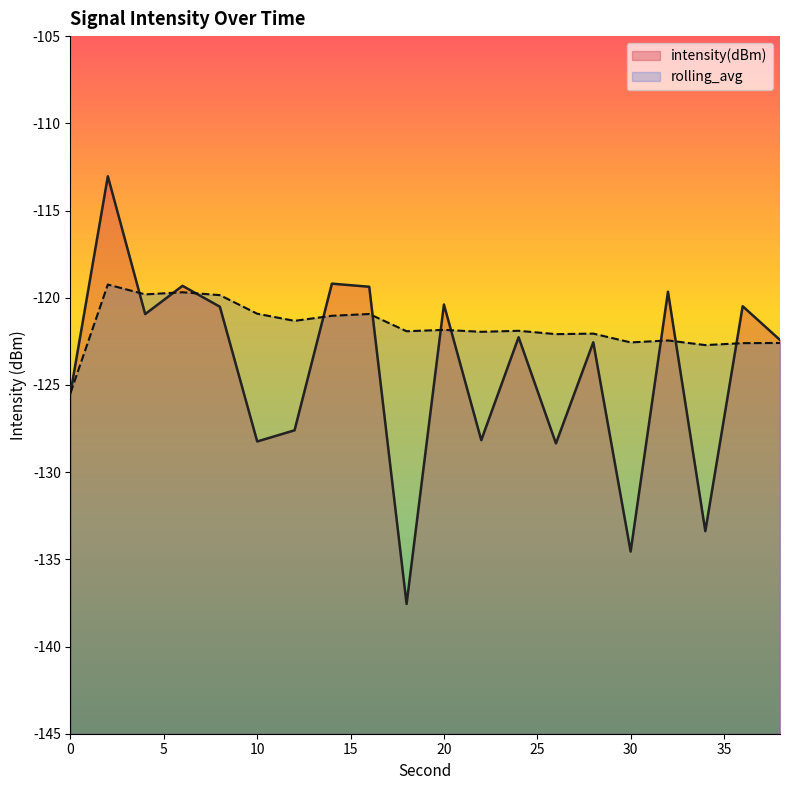

What is the spread (max minus min) of values at 2?

6.2